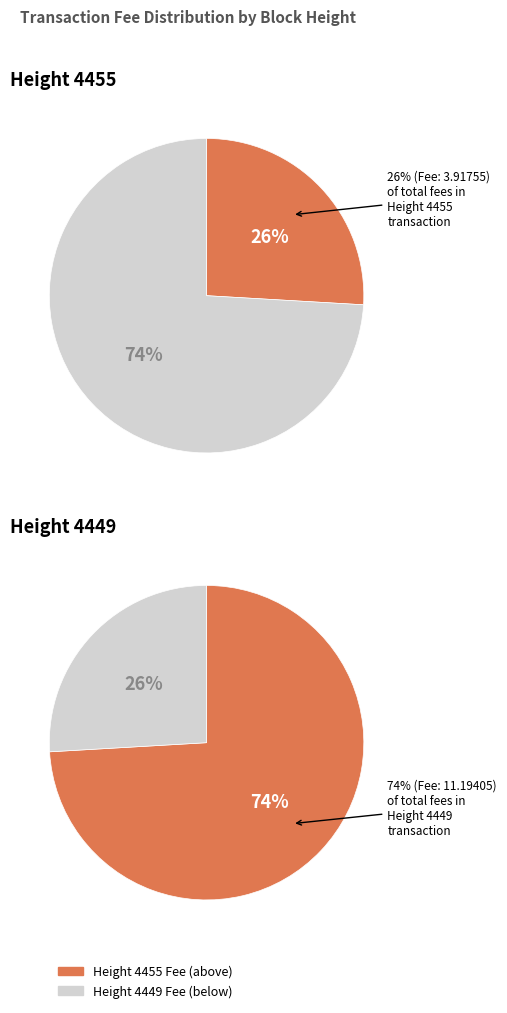

Which slice is the largest?

4449